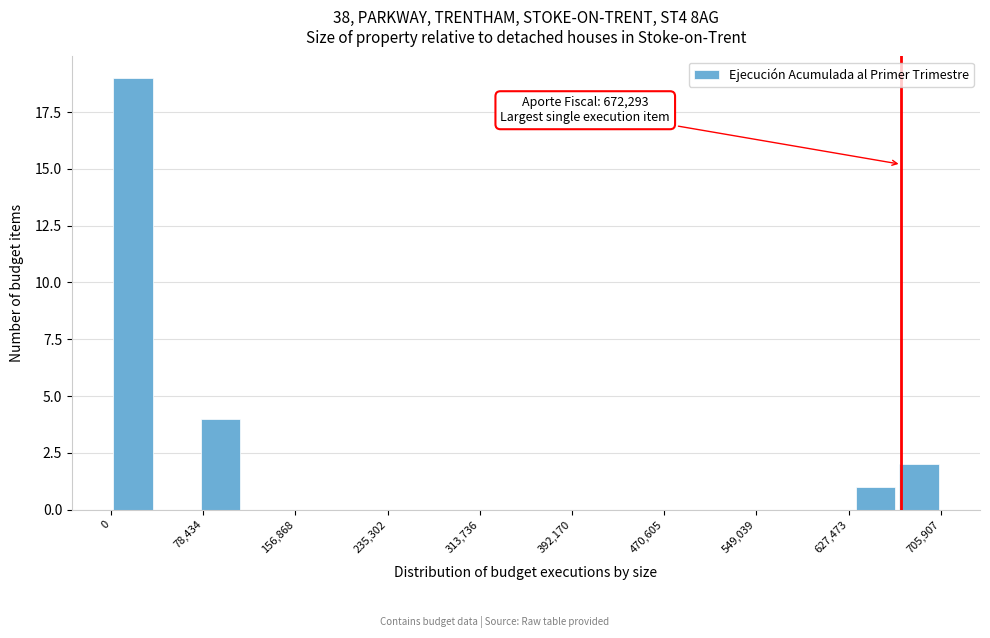

Around what value on the x-axis is the tallest bar? Give the approximate position of its centre, as read against the axis.

20000